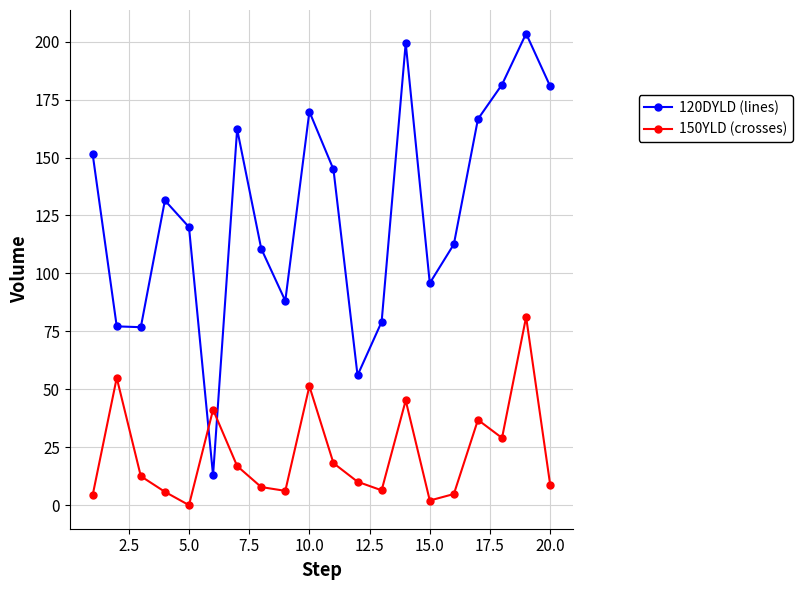

True or false: 120DYLD (lines) and 150YLD (crosses) cross at least once.

True